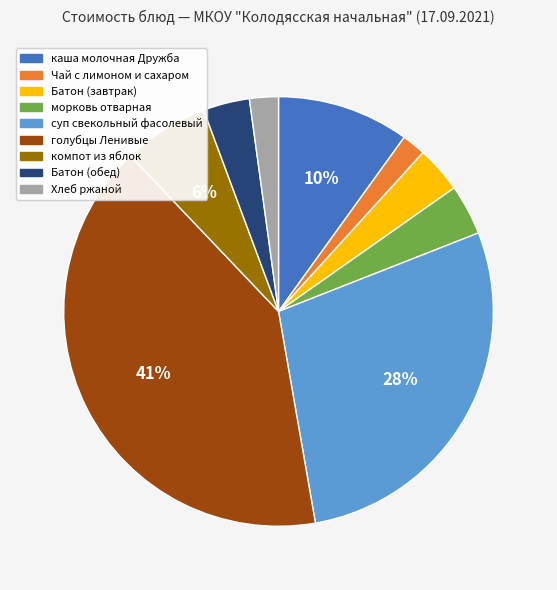

Is компот из яблок the majority of the pie?

No